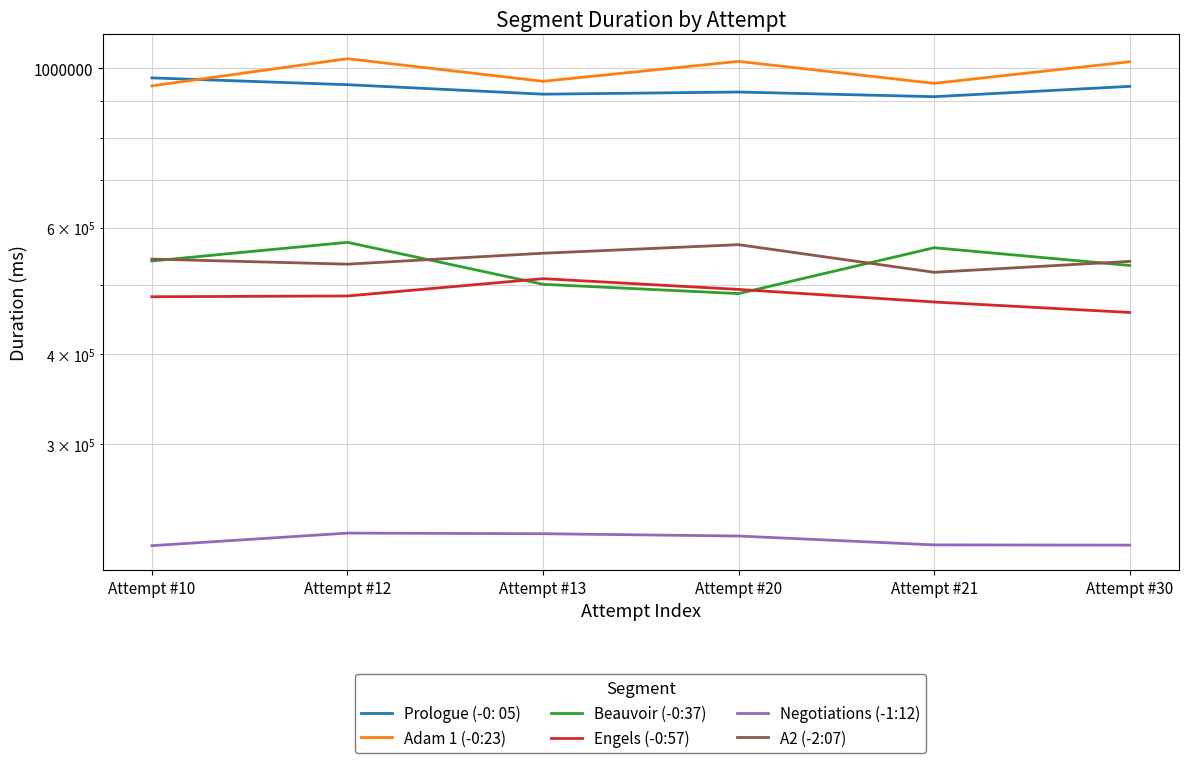

What is the value of the Negotiations (-1:12) point at the 2nd from the left?

225870